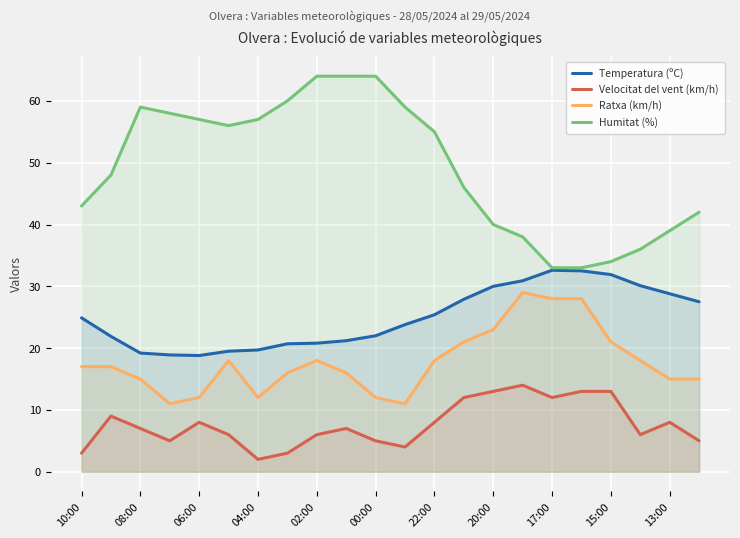

At 15:00, list the series in order from smallest to largest.

Velocitat del vent (km/h), Ratxa (km/h), Temperatura (ºC), Humitat (%)